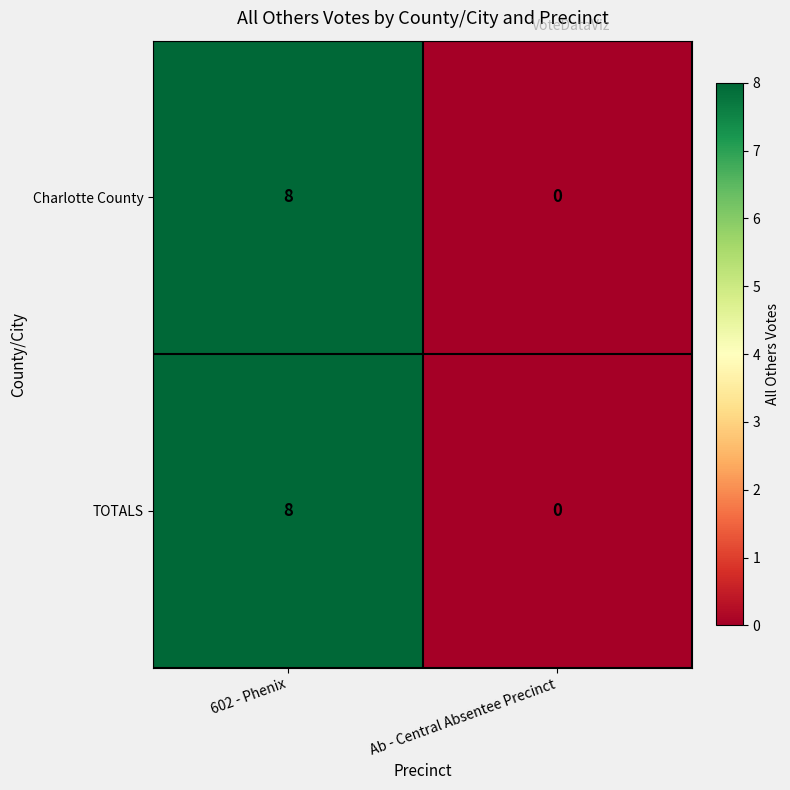

Reading left to right, transcribe all the data shown in this chart.

Charlotte County: 602 - Phenix=8	Ab - Central Absentee Precinct=0
TOTALS: 602 - Phenix=8	Ab - Central Absentee Precinct=0